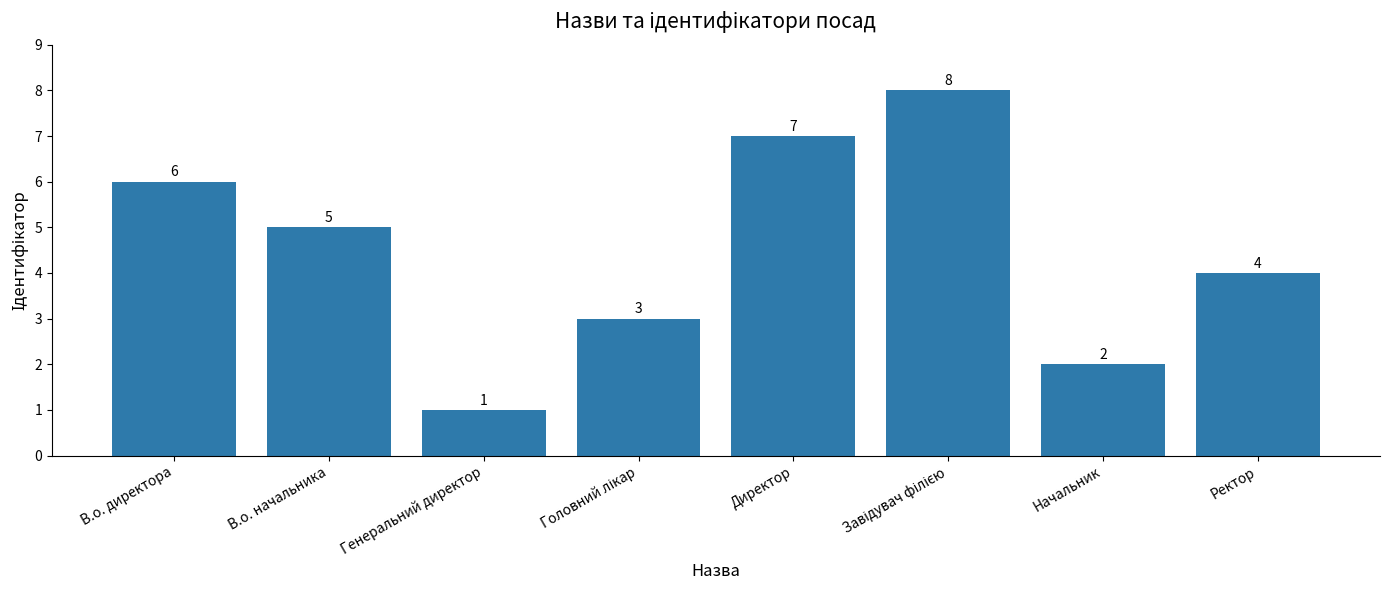

What is the maximum value shown in the chart?

8